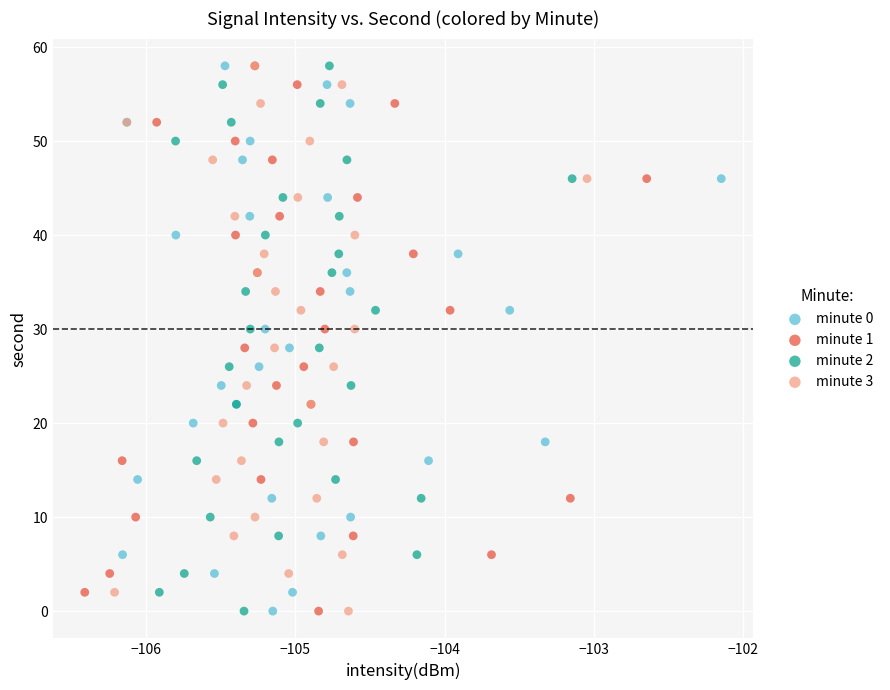

What are all the series names shown in the legend?

minute 0, minute 1, minute 2, minute 3